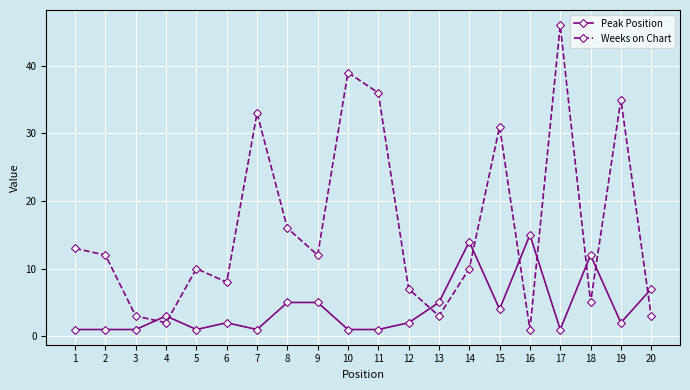

What are all the series names shown in the legend?

Peak Position, Weeks on Chart